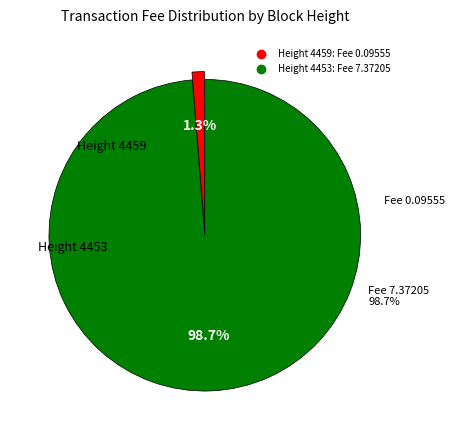

Which category has the smallest portion of the pie?

4459